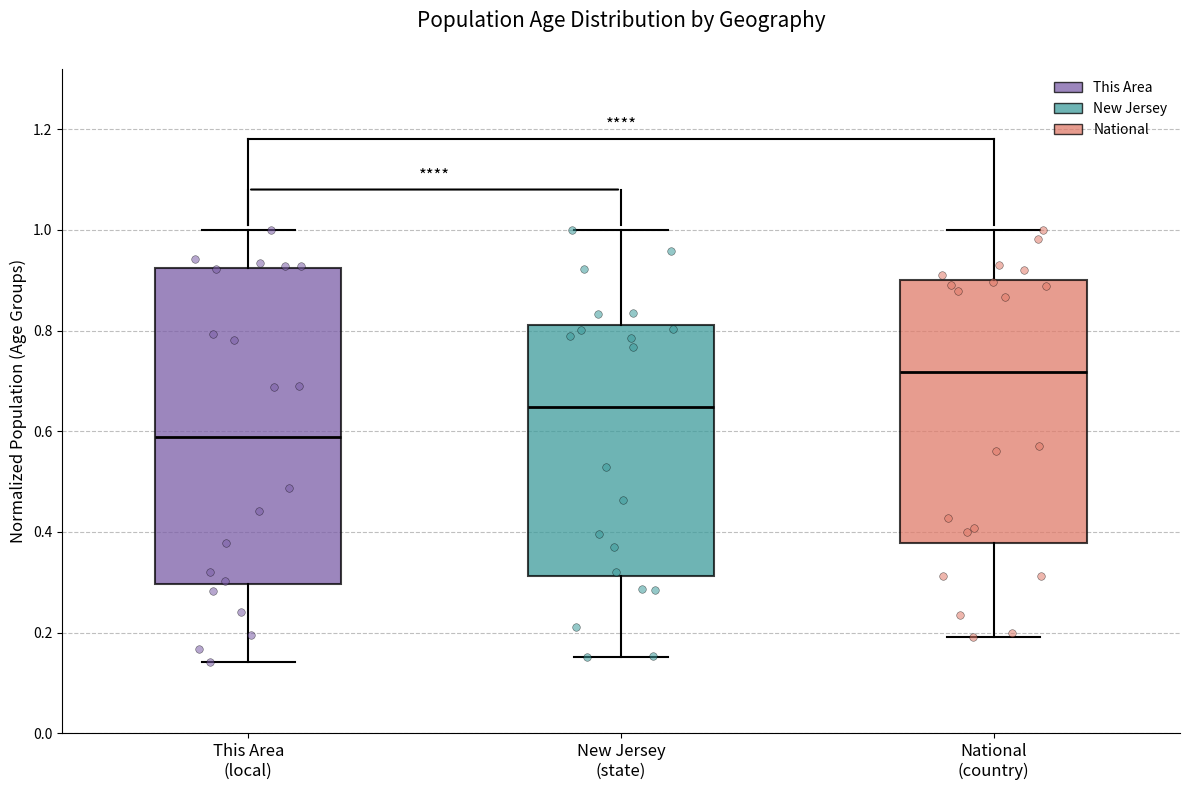

Which box has the lowest median line?

This Area (local)